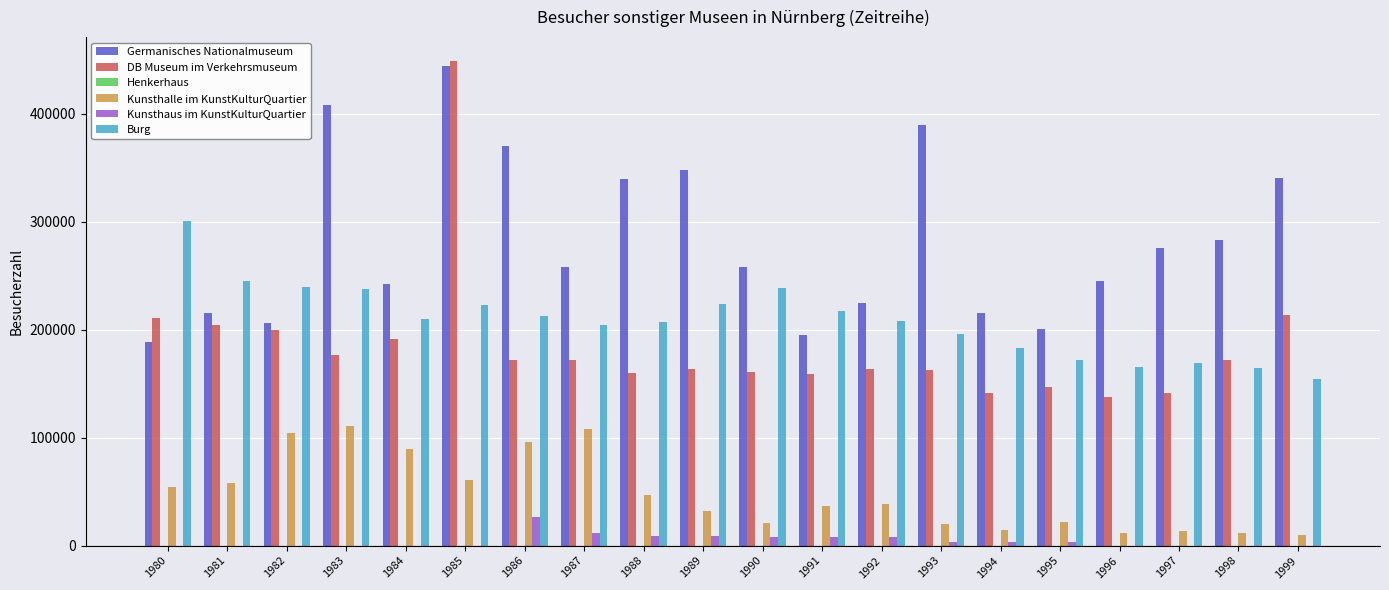

What is the maximum value shown in the chart?

448541